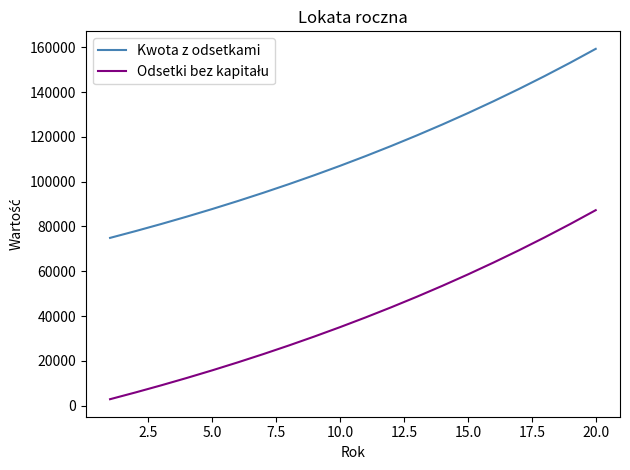

What is the maximum value for Kwota z odsetkami?

159284.7